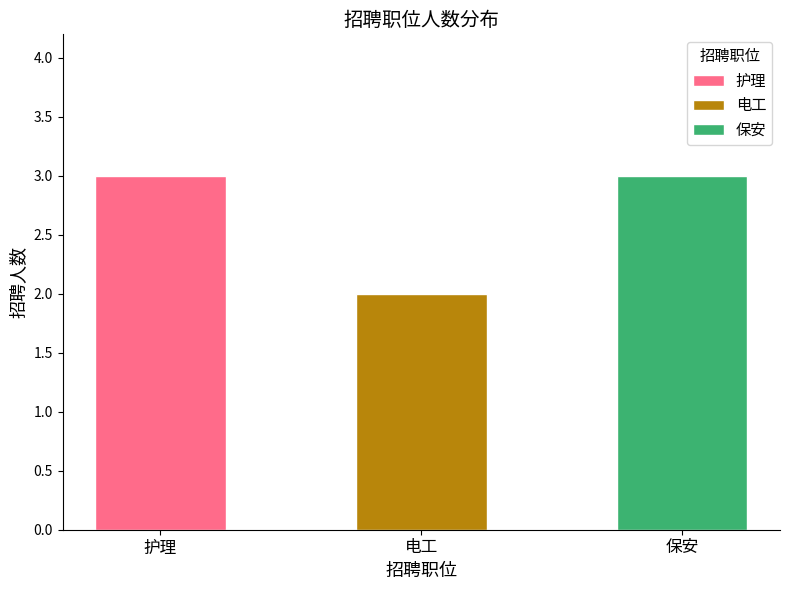

At which label is the value closest to 2?

电工